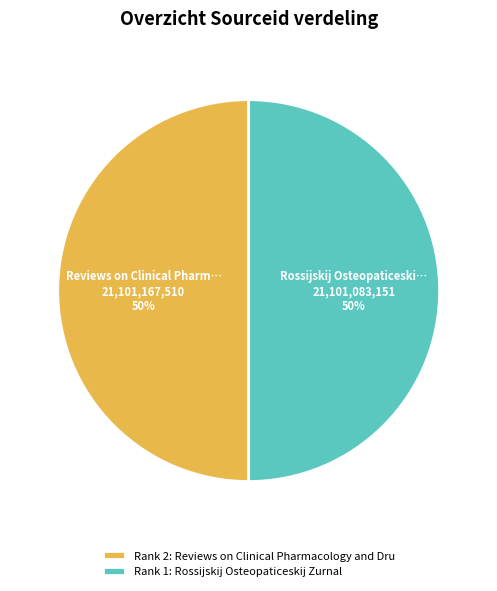

What percentage is the Rank 1: Rossijskij Osteopaticeskij Zurnal slice, to the nearest percent?

50%